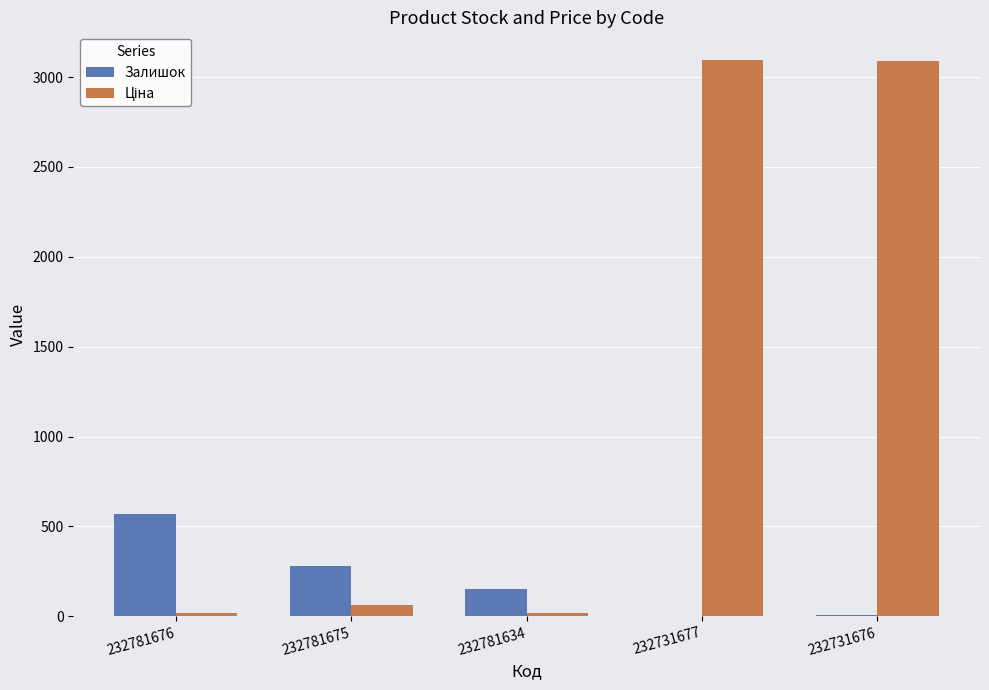

Which category has the highest value in the Залишок series?

232781676